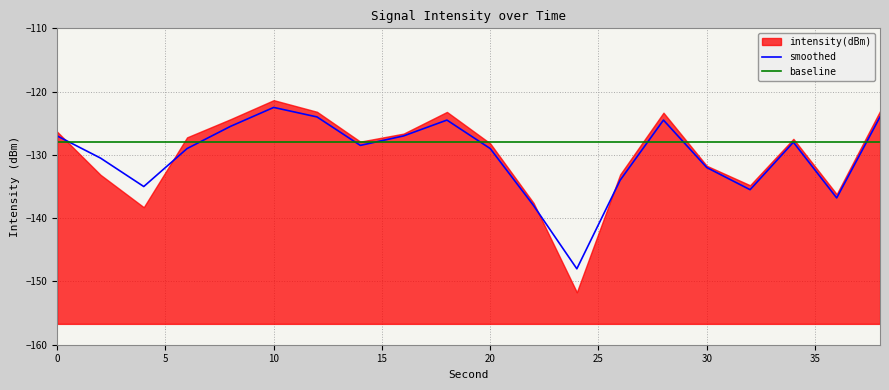

Is it true that baseline equals -50.2 at 0?

False